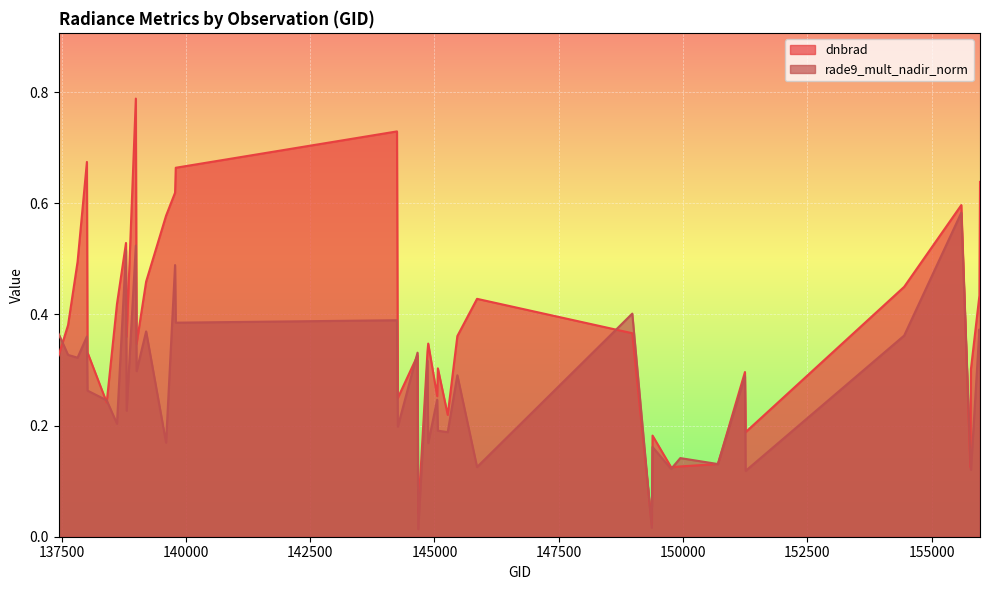

True or false: rade9_mult_nadir_norm has a value of 0.2 at 144263.

True